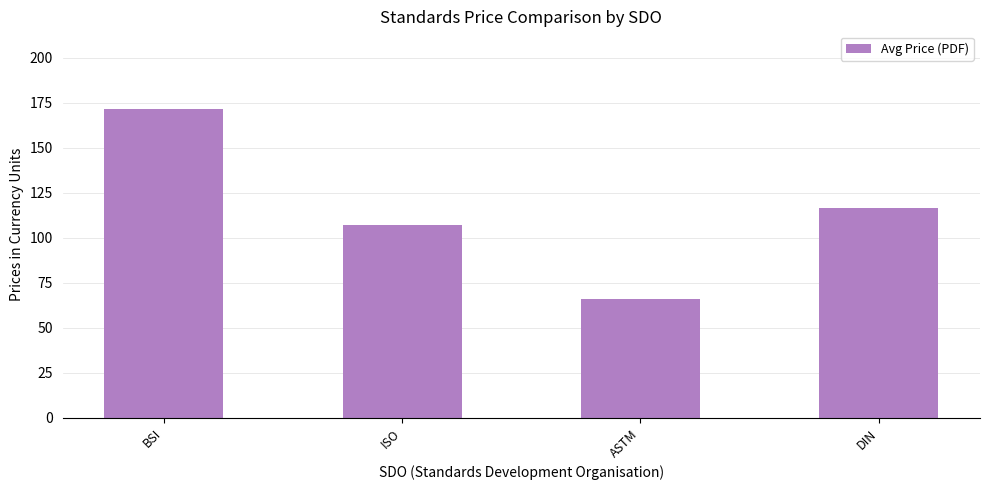

How many bars are there in total?

4